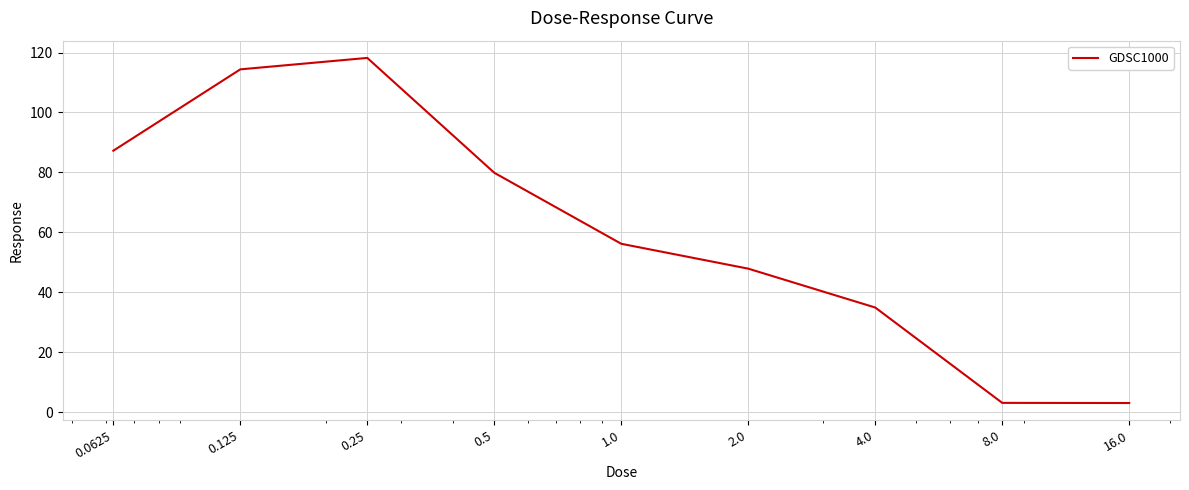

What is the smallest value displayed?

3.0